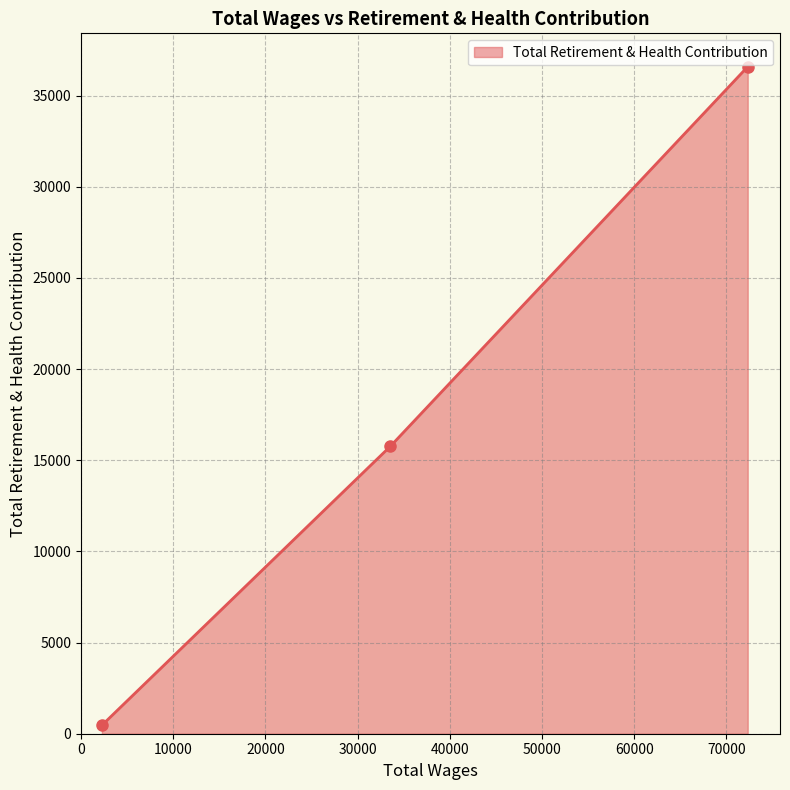

What is the average value?

17601